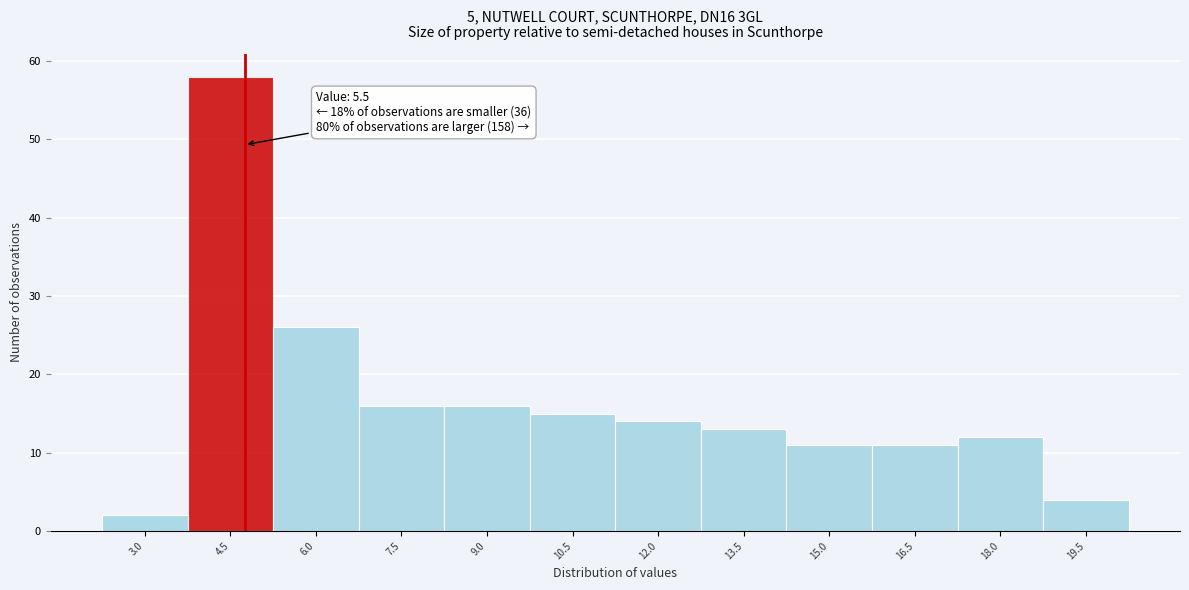

Reading left to right, what are all the values shown in this chart?

2	58	26	16	16	15	14	13	11	11	12	4